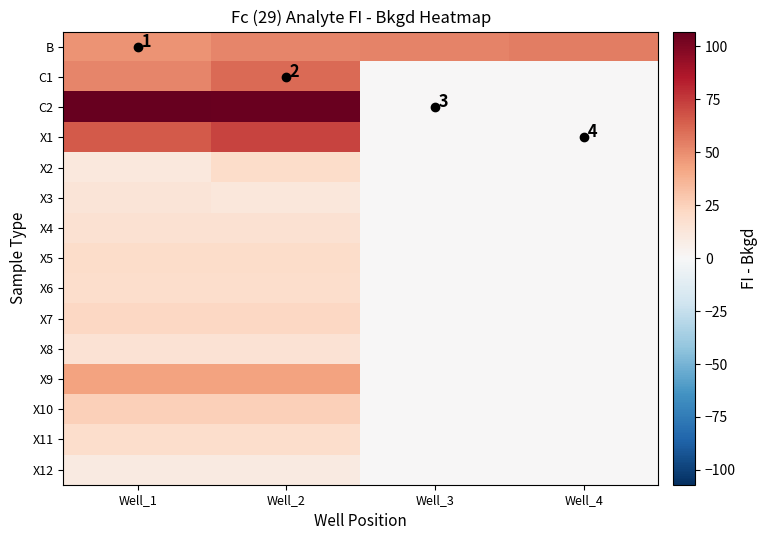

Rank the series at Well_2 from highest to lowest value.

C2, X1, C1, B, X9, X10, X7, X2, X5, X11, X6, X4, X8, X3, X12